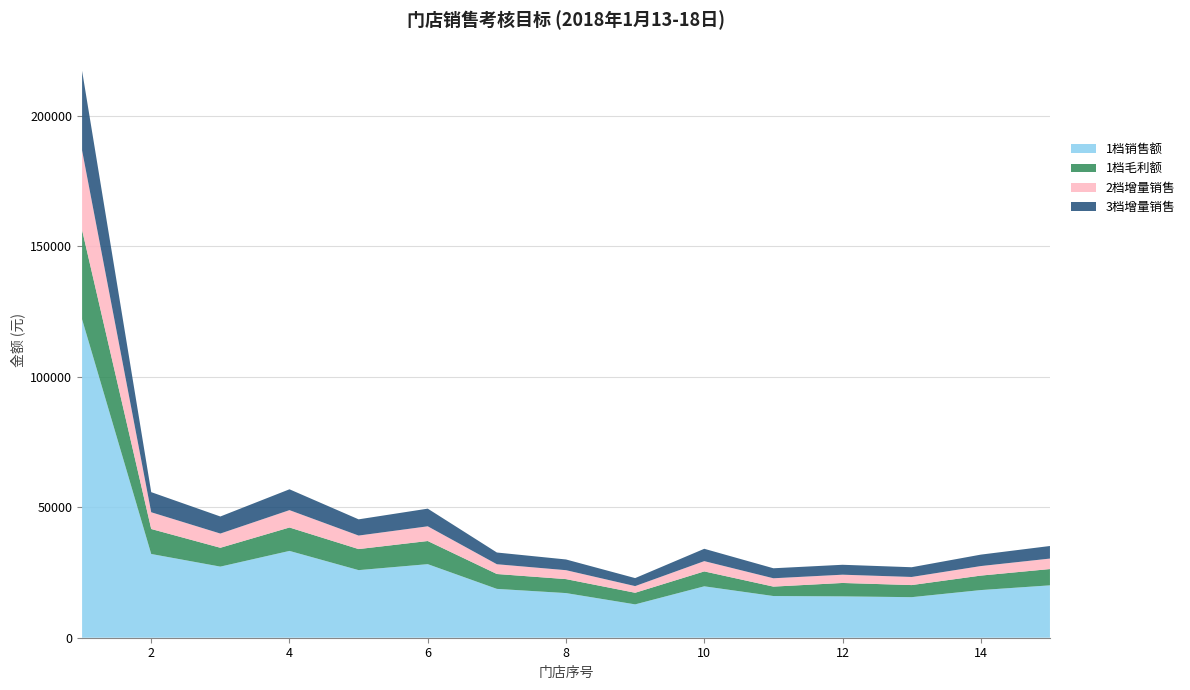

What is the minimum value for 1档销售额?

12781.0